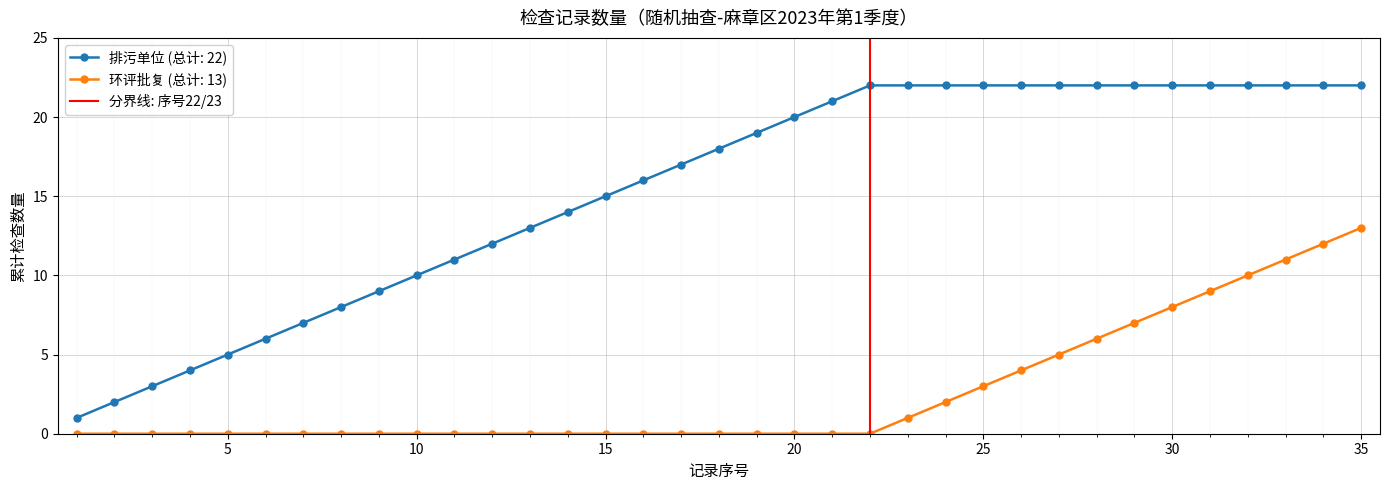

The value of 排污单位 (总计: 22) at 35 is 22. True or false?

True